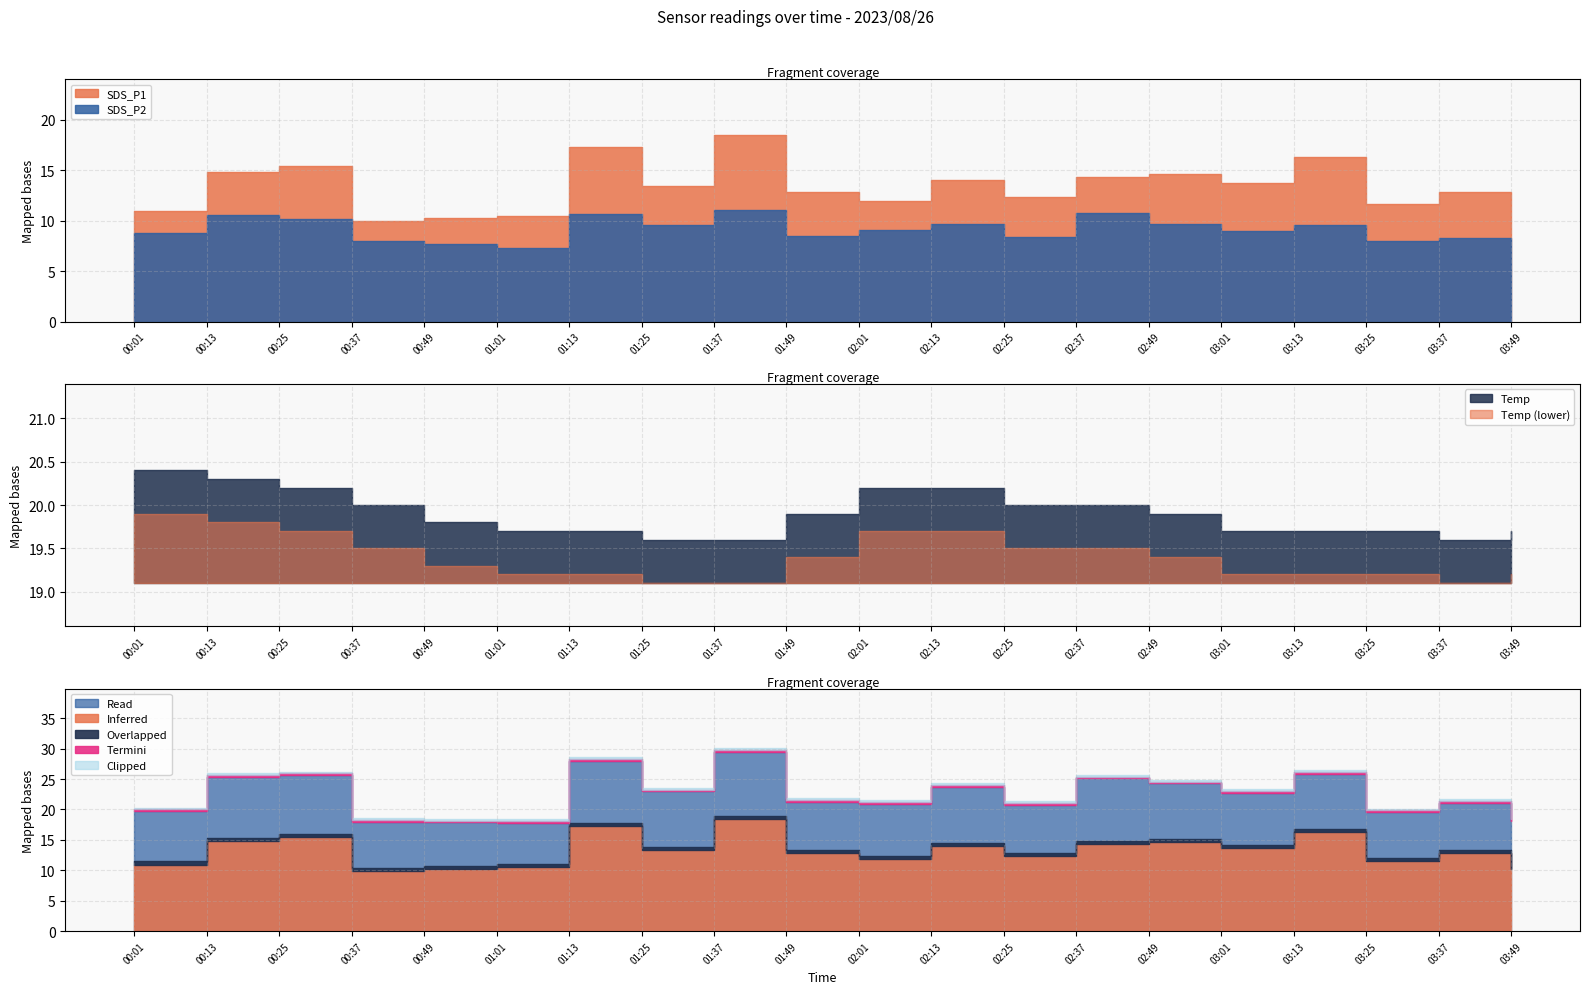

True or false: Min_cycle has a value of 11.2 at 00:49.

False